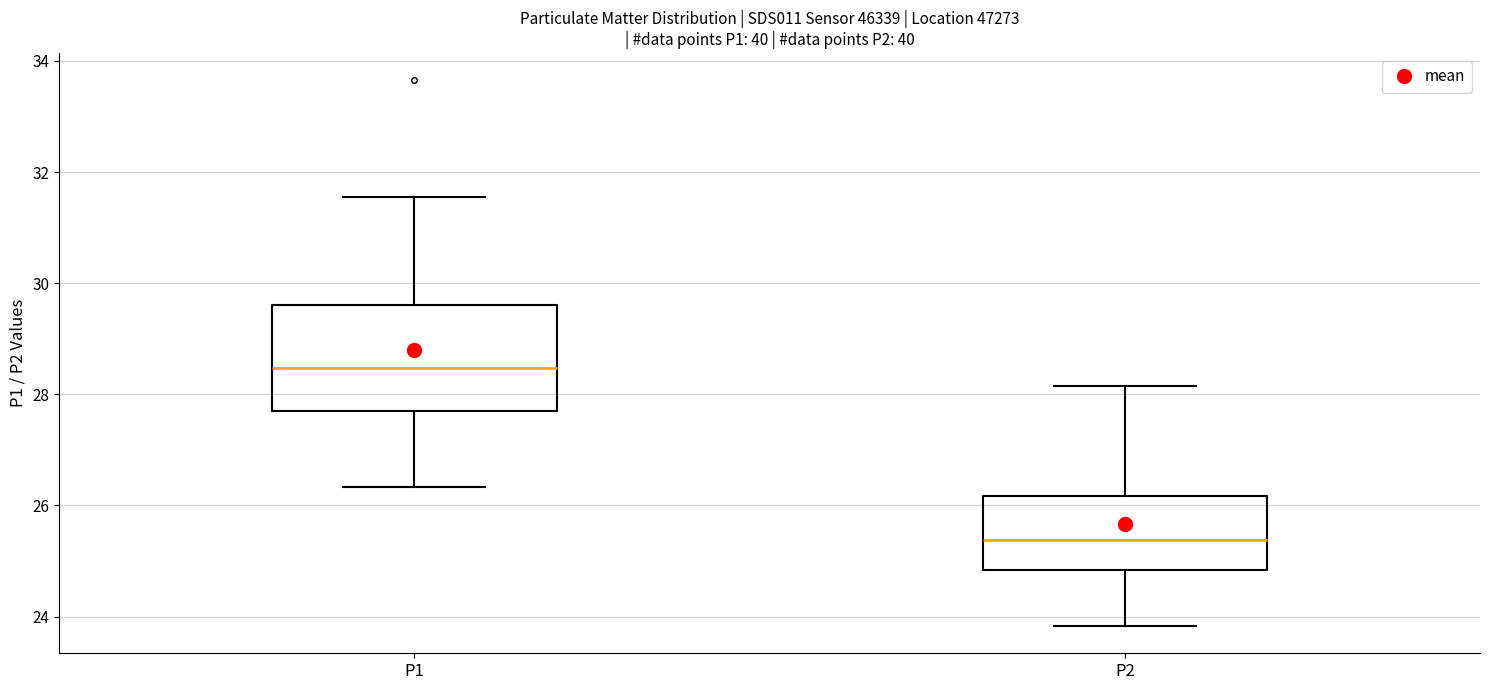

Reading left to right, read every box against the y-axis: the position of its median line, the range the box covers, and the ends of its whiskers. The values are not printed on the chart, so give them approximately, as read against the axis.

P1: median 28.4, box 27.8 to 29.6, whiskers 26.4 to 31.6
P2: median 25.4, box 24.8 to 26.2, whiskers 23.8 to 28.2